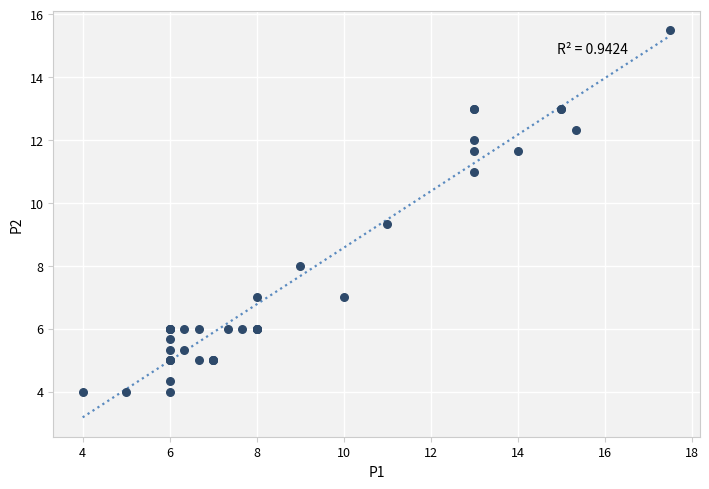

What Y value in the scatter plot is closest to 9?

9.3